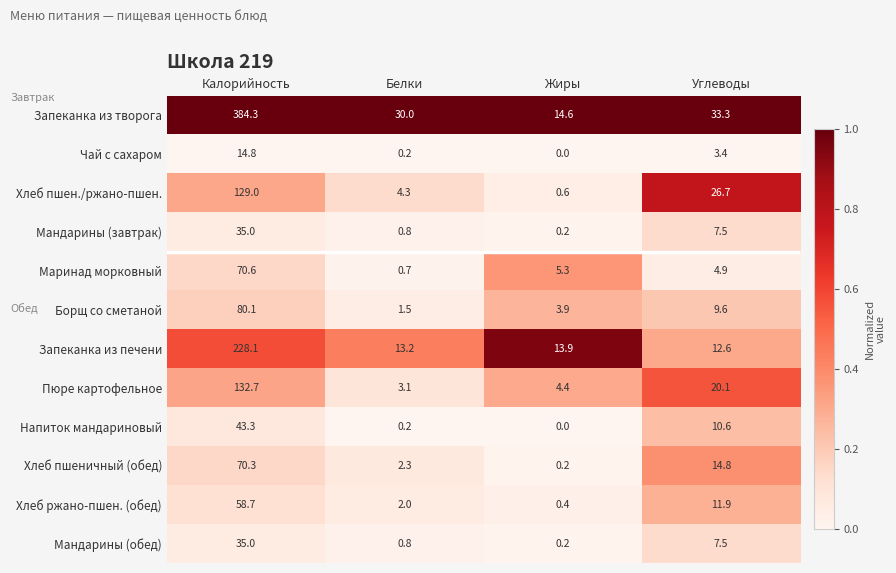

What is the difference between the maximum and minimum values in the Напиток мандариновый series?

43.3